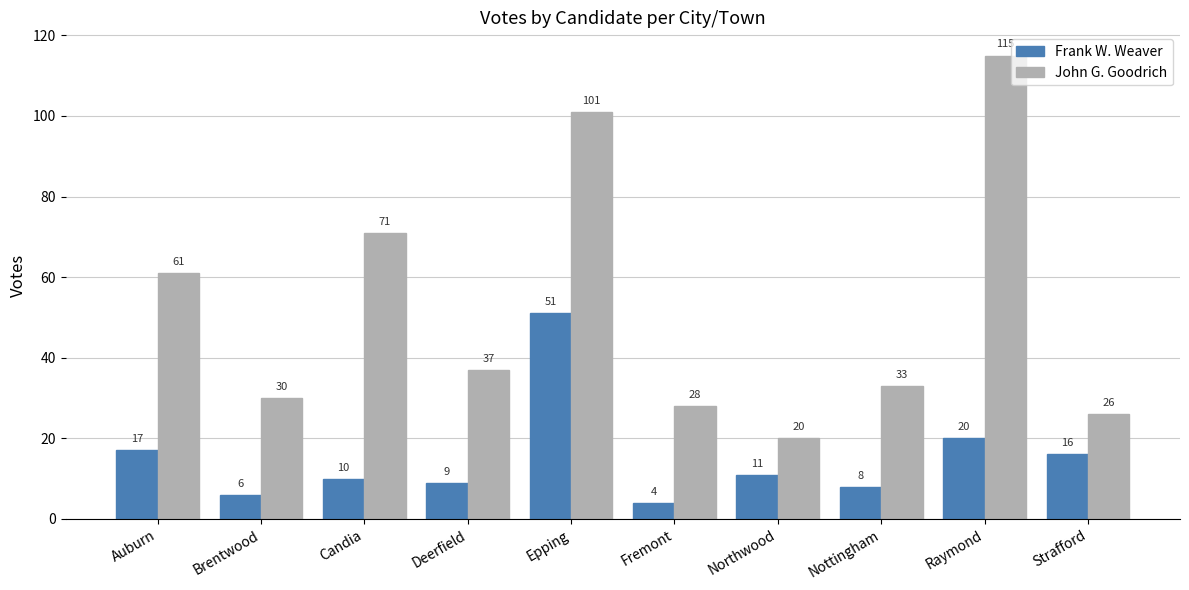

At Deerfield, list the series in order from smallest to largest.

Frank W. Weaver, John G. Goodrich